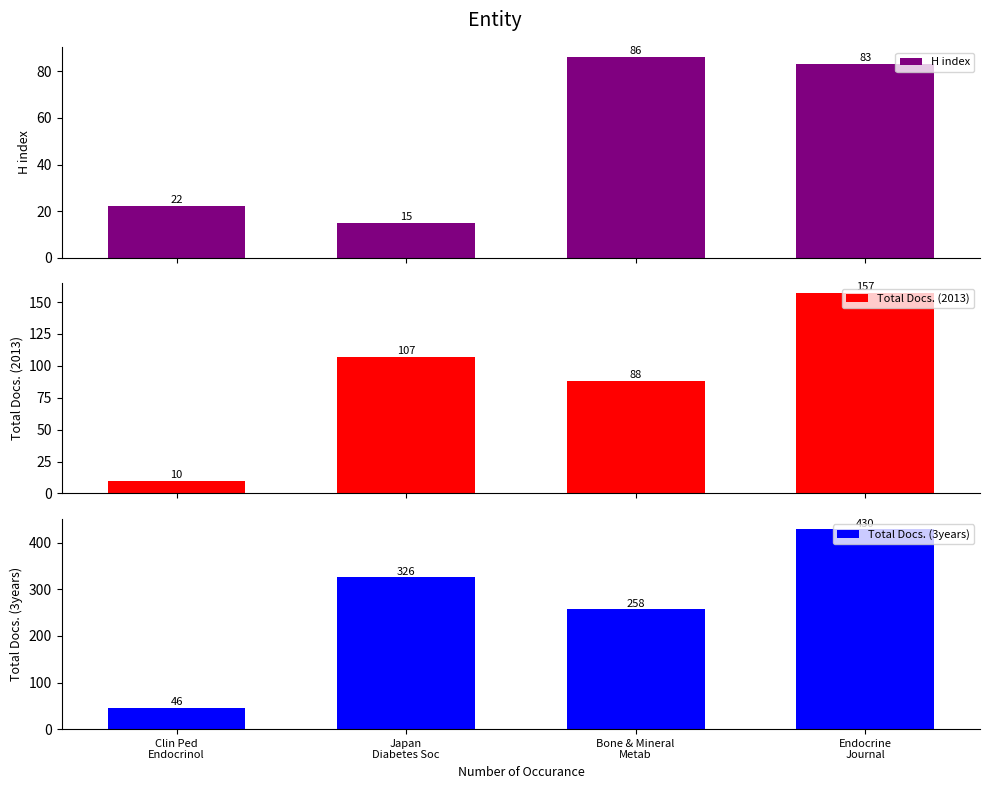

What is the maximum value for Total Docs. (3years)?

430